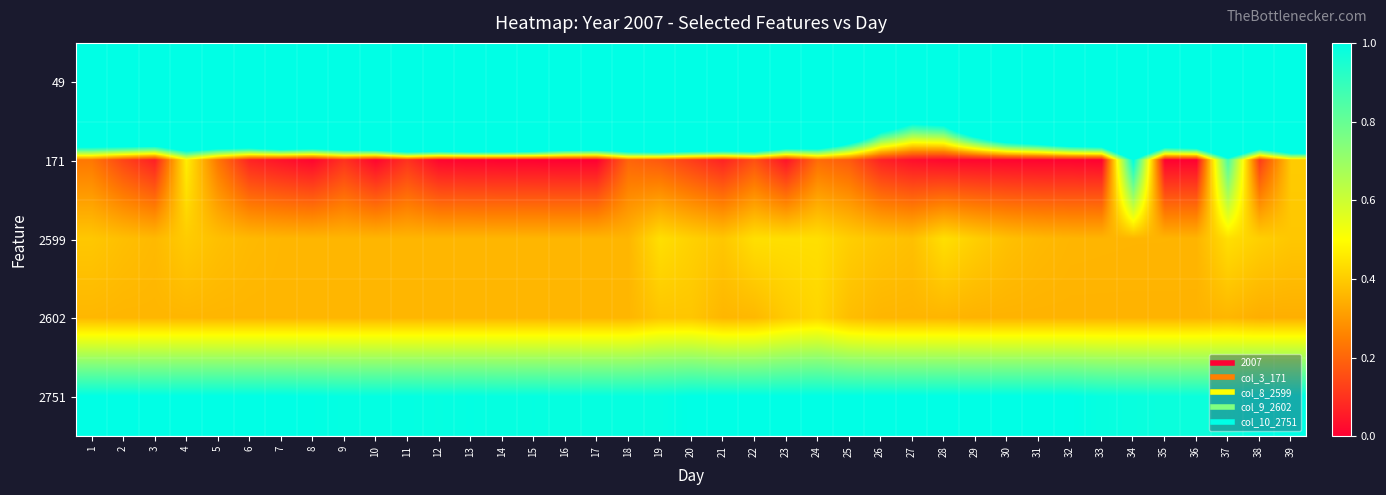

At how many categories does at least one series exceed 4?

35